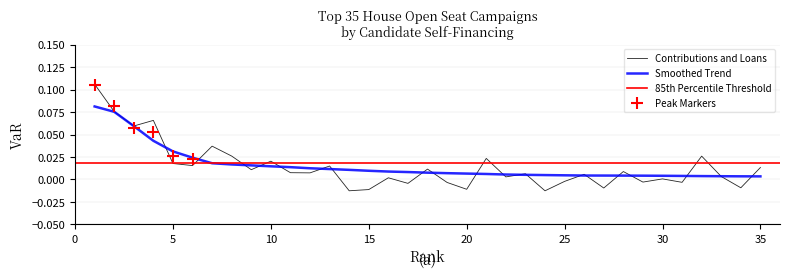

What is the sum of all values?

0.5